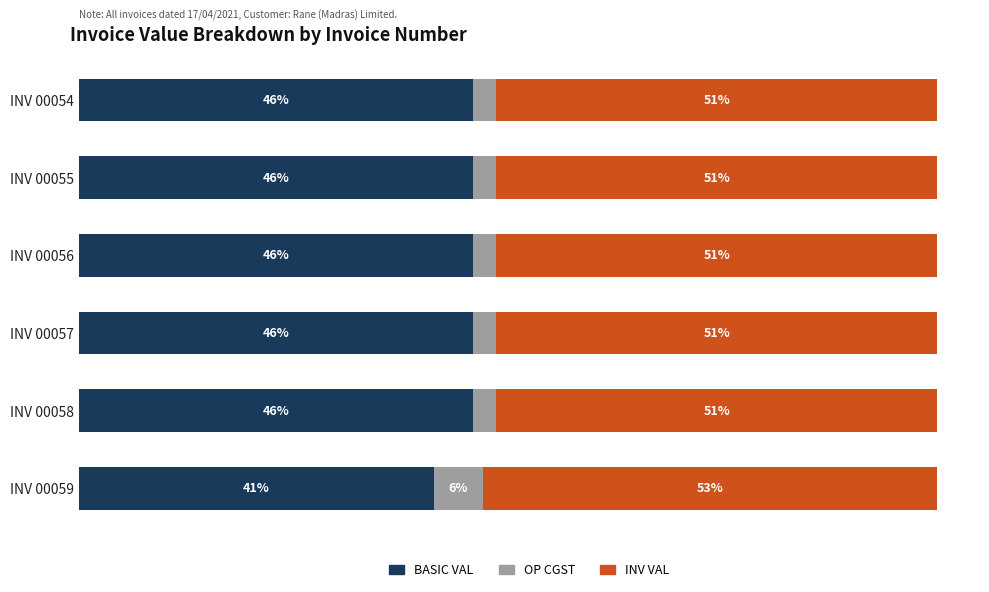

What are all the series names shown in the legend?

BASIC VAL, OP CGST, INV VAL